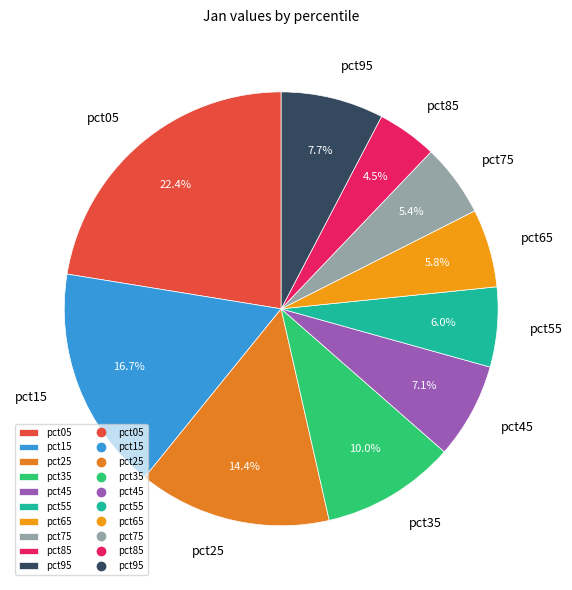

Does pct55 represent more than half of the total?

No